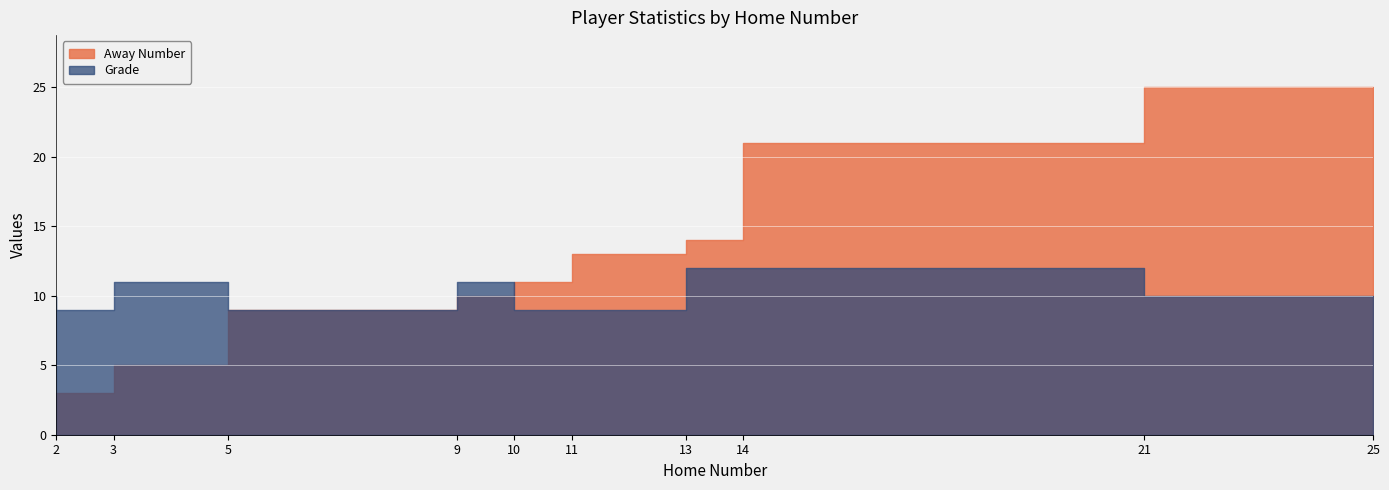

Reading left to right, extract all data points from this chart.

Away Number: 2=2	3=3	5=5	9=9	10=10	11=11	13=13	14=14	21=21	25=25
Grade: 2=10	3=9	5=11	9=9	10=11	11=9	13=9	14=12	21=12	25=10